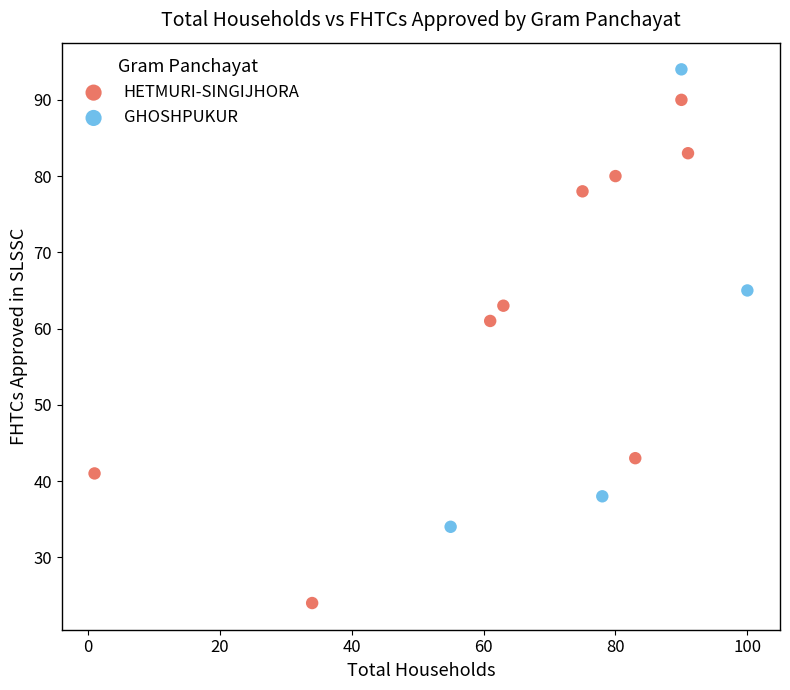

Which series reaches the maximum Y coordinate?

GHOSHPUKUR